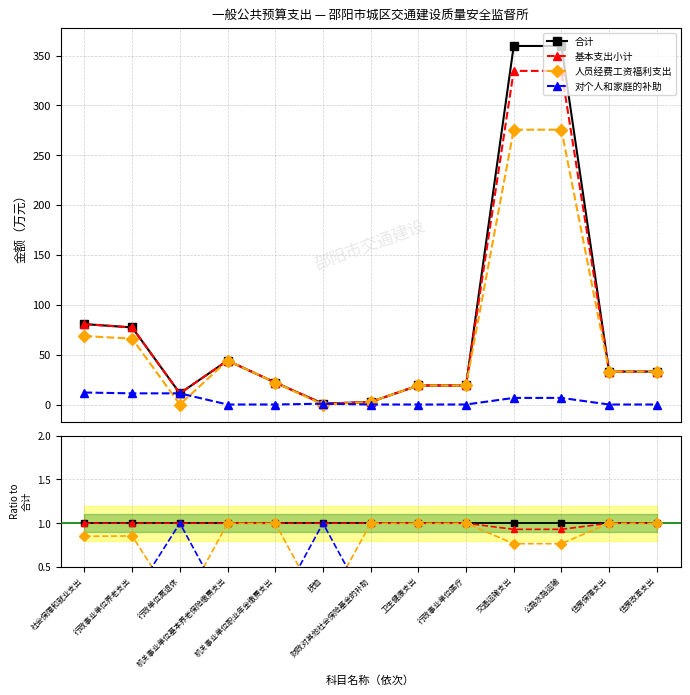

What is the label of the 10th point from the left?

交通运输支出